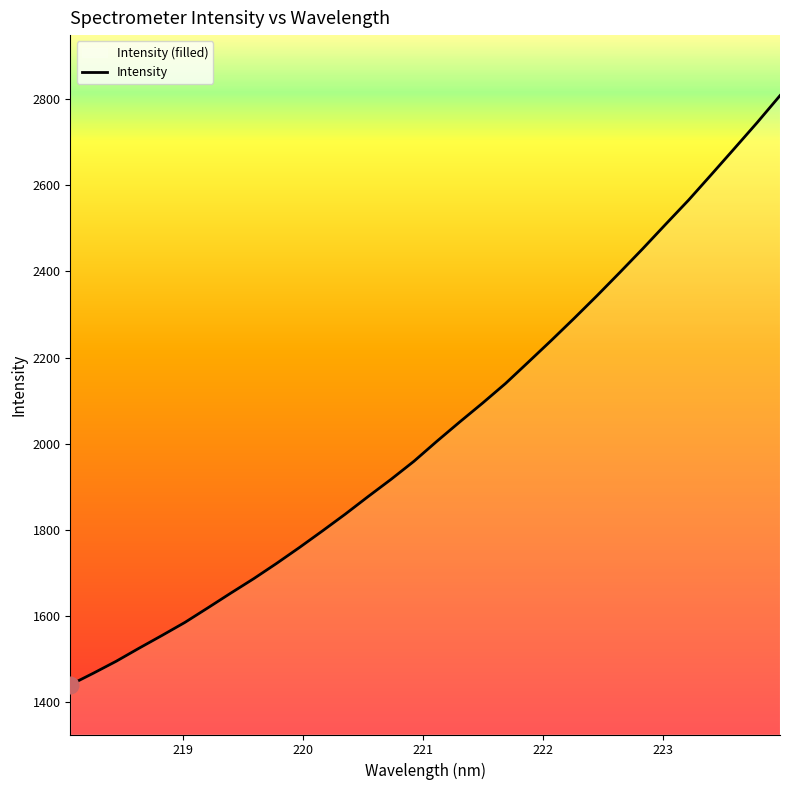

What is the minimum value shown in the chart?

1440.5